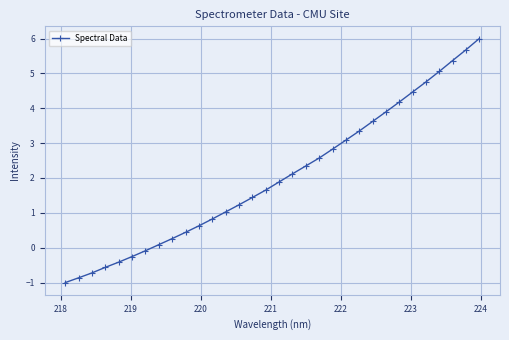

How many lines are shown in the chart?

1